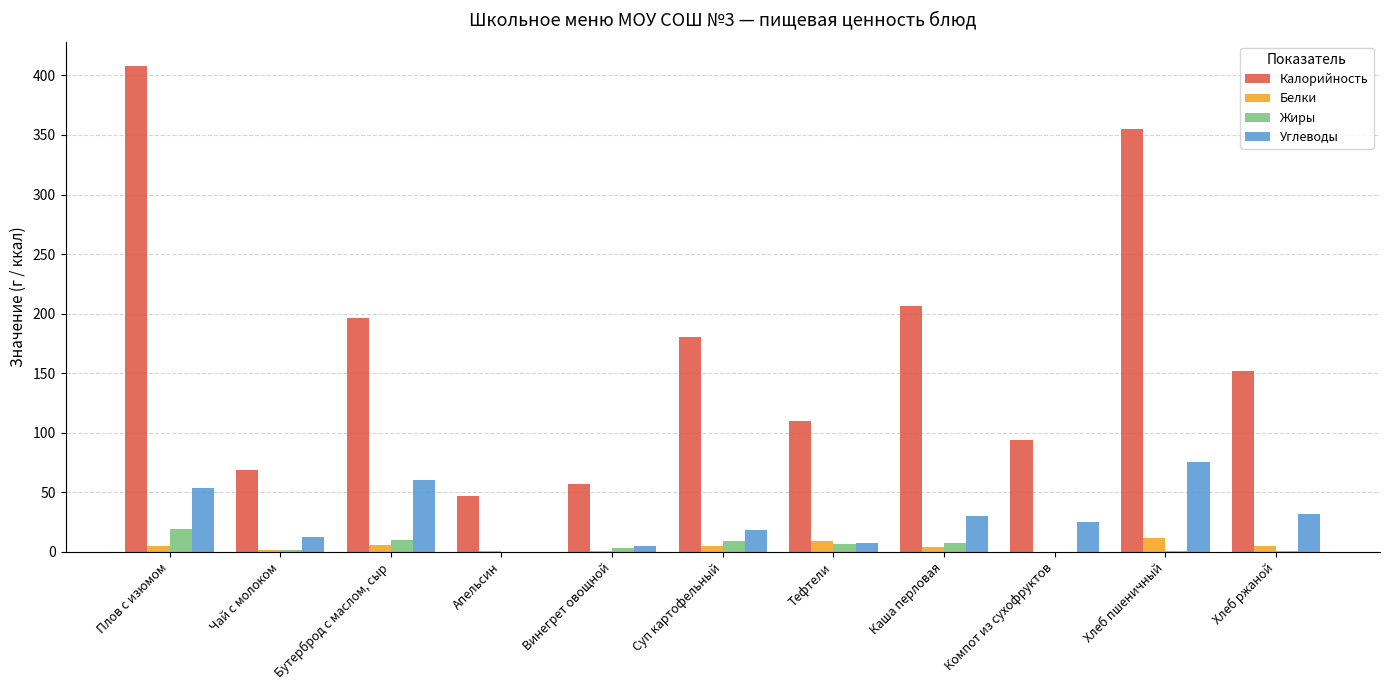

How many data points in Жиры are above 3?

6